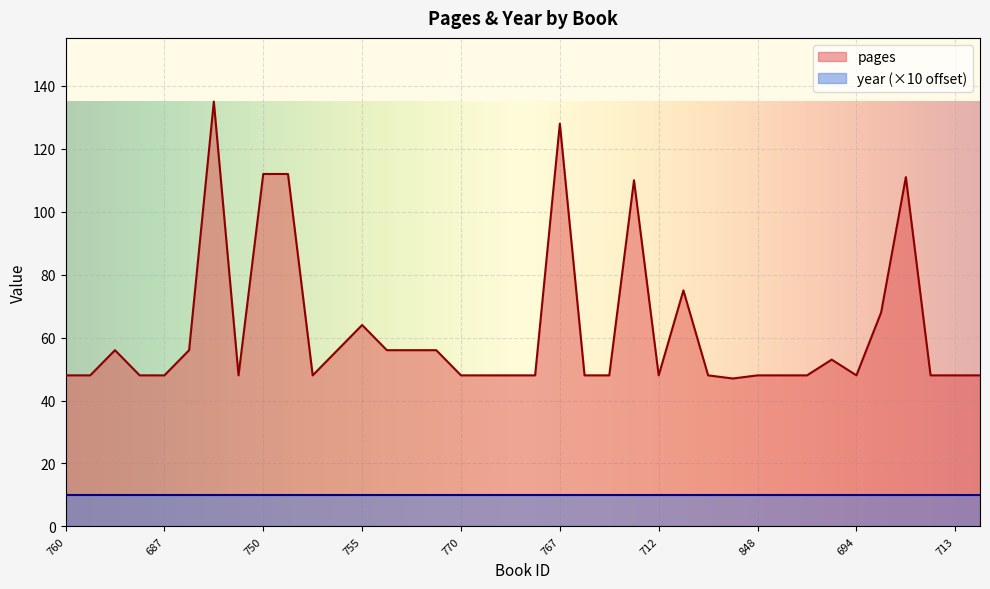

What position from the left is 722?

31